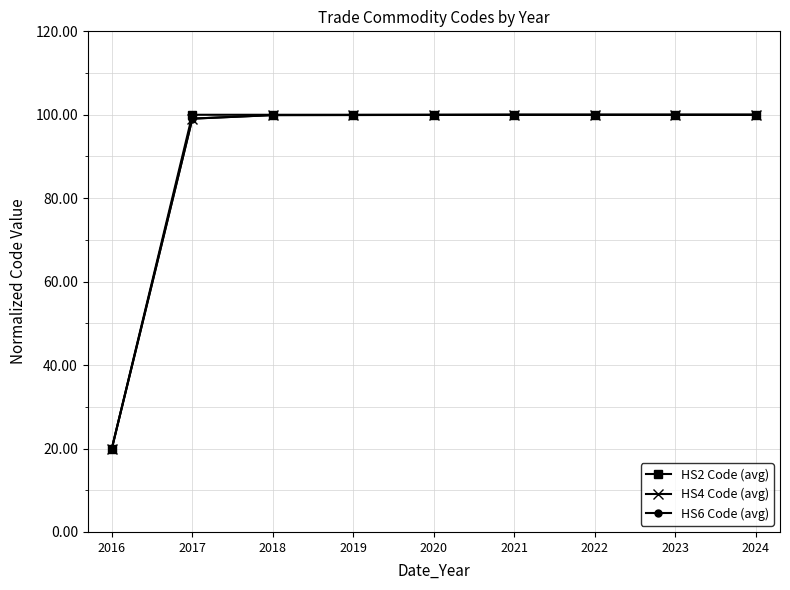

What are all the series names shown in the legend?

HS2 Code (avg), HS4 Code (avg), HS6 Code (avg)